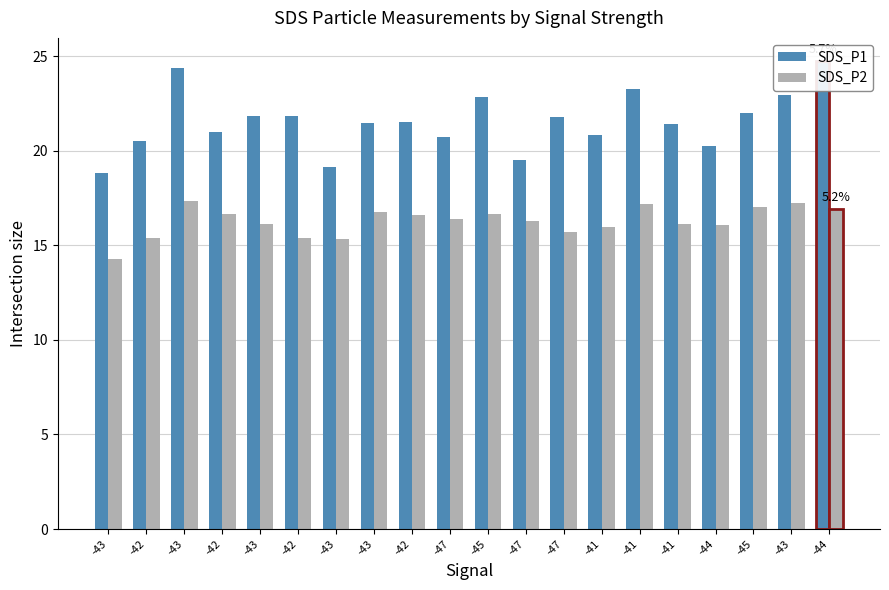

Rank the series by their maximum value, from highest to lowest.

SDS_P1, SDS_P2